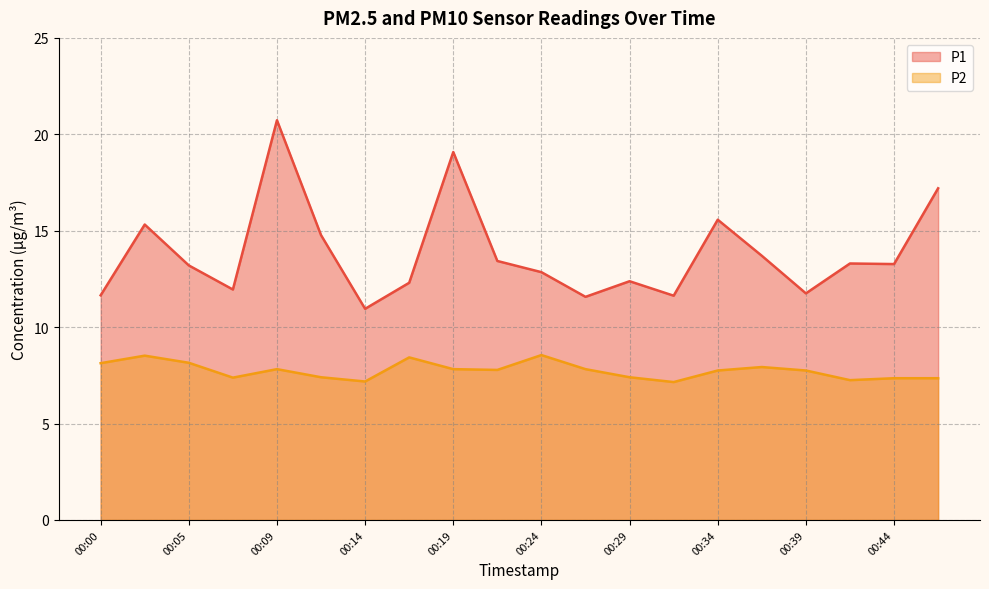

Which series has the largest range (max minus min)?

P1